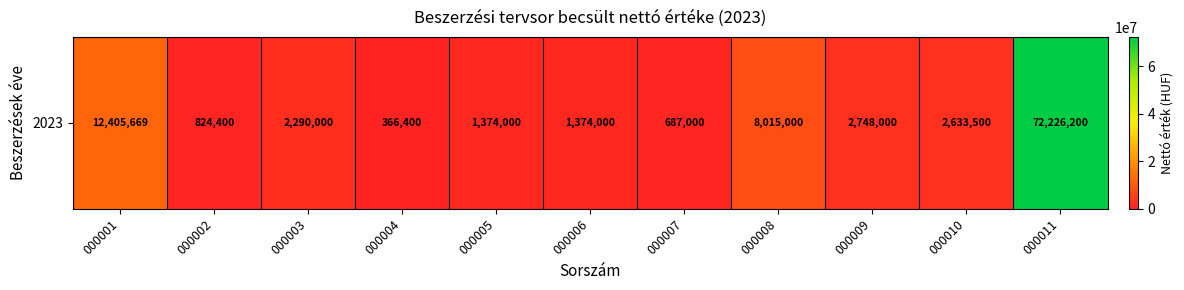

Reading right to left, transcribe all the data shown in this chart.

000011=72226200	000010=2633500	000009=2748000	000008=8015000	000007=687000	000006=1374000	000005=1374000	000004=366400	000003=2290000	000002=824400	000001=12405669